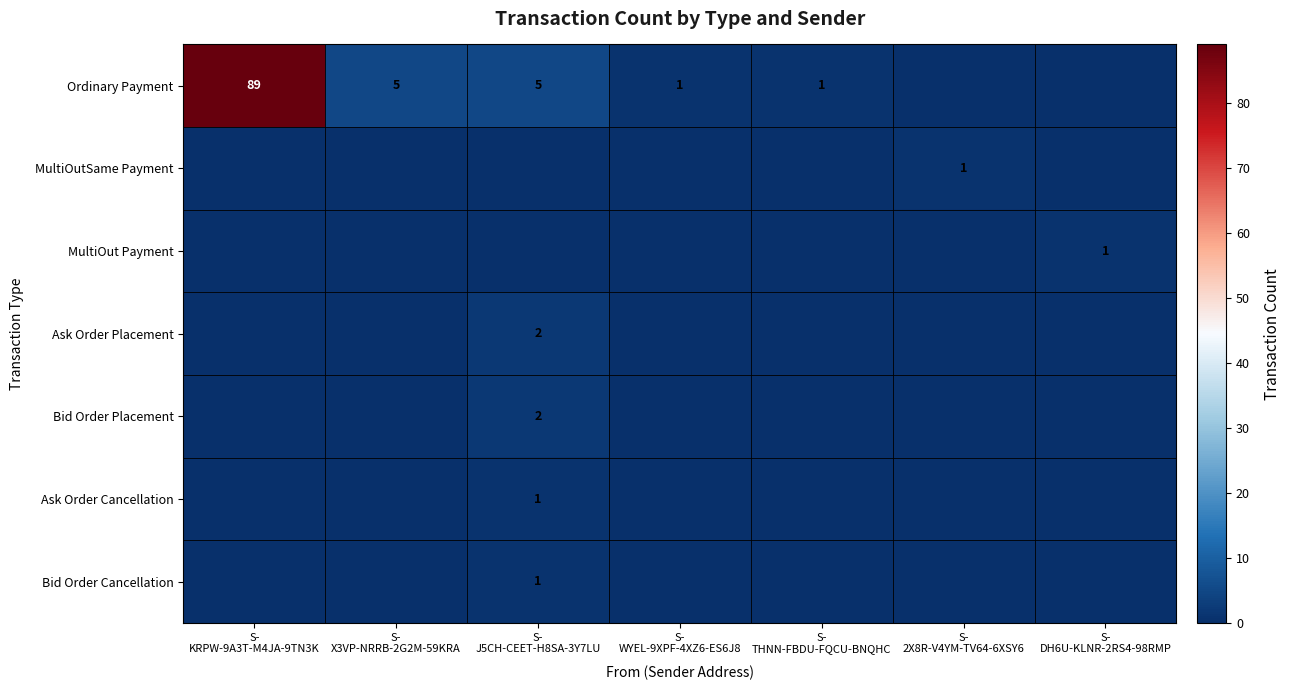

True or false: Bid Order Cancellation has a value of 0 at S- DH6U-KLNR-2RS4-98RMP.

True